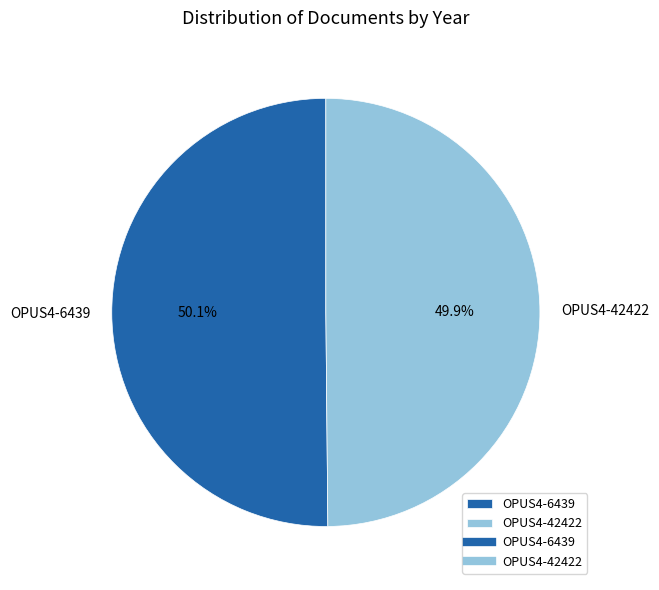

True or false: OPUS4-42422 accounts for 61% of the total.

False